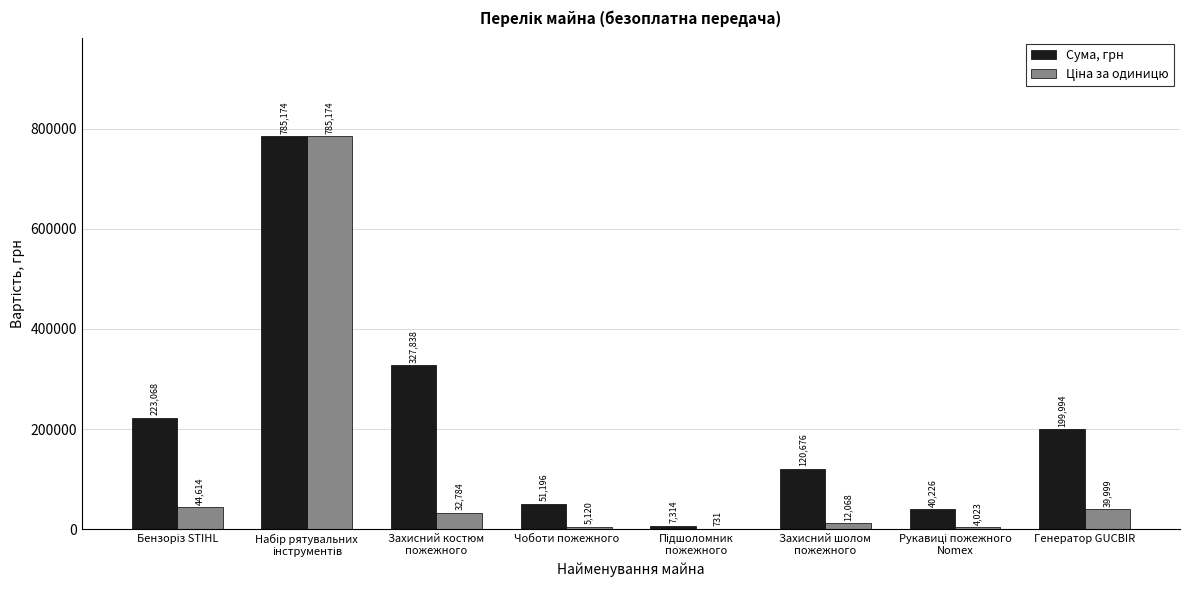

What is the greatest value displayed?

785174.3